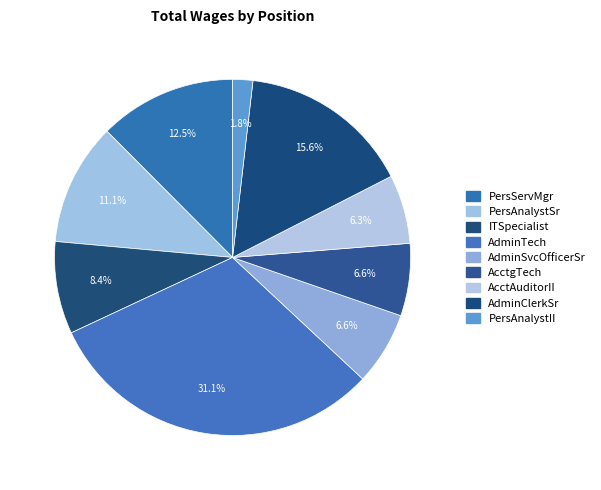

What is the smallest slice in the pie chart?

PersonnelAnalystII